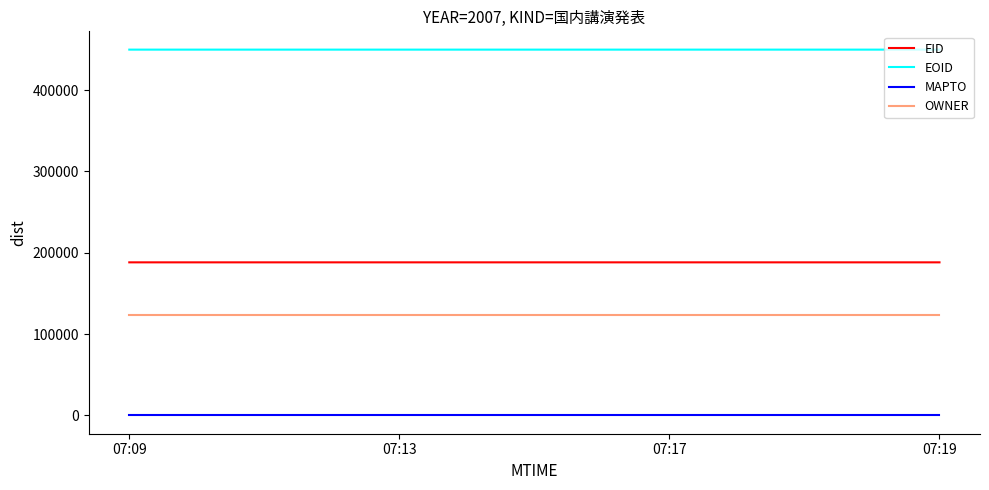

What is the minimum value for EOID?

449671